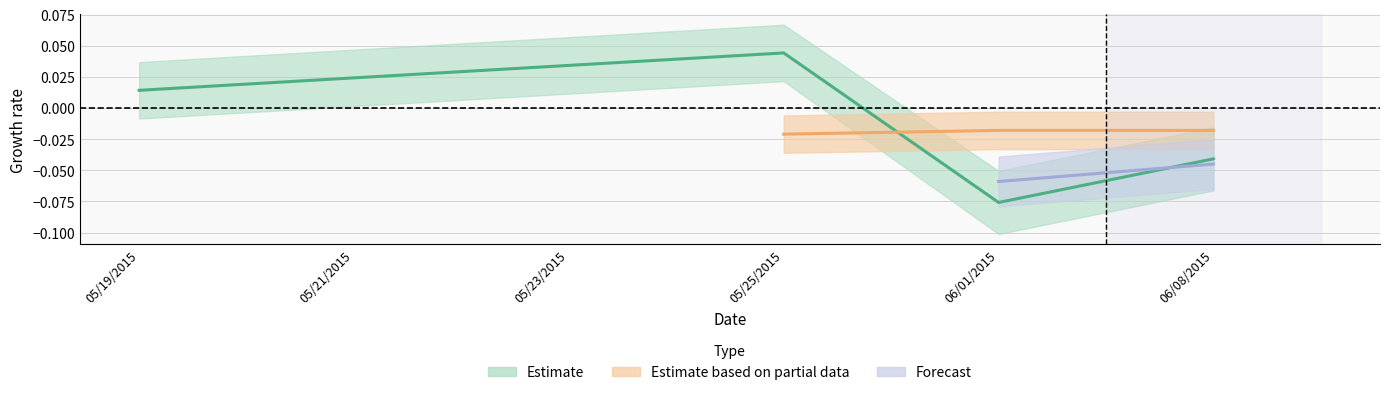

Which label corresponds to the smallest value in the chart?

06/01/2015